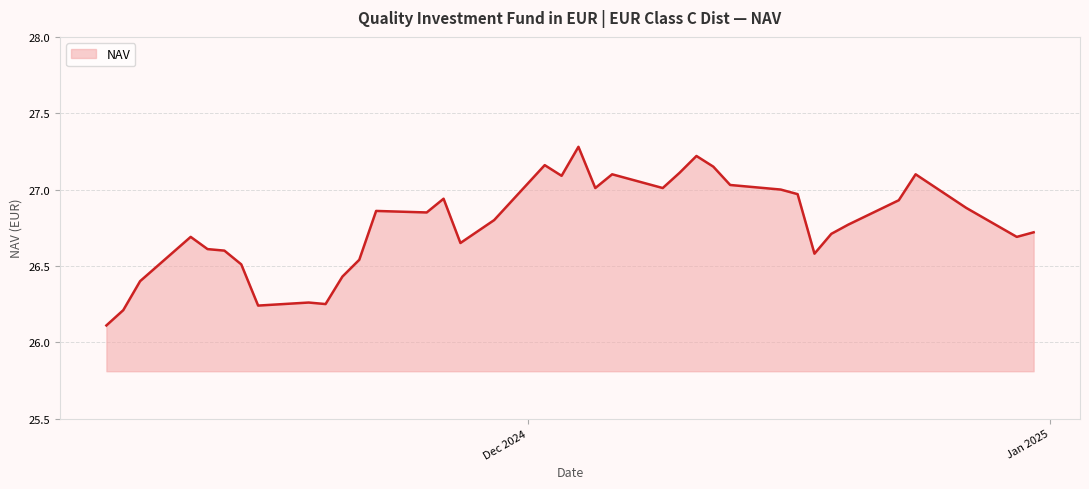

What is the maximum value shown in the chart?

27.3